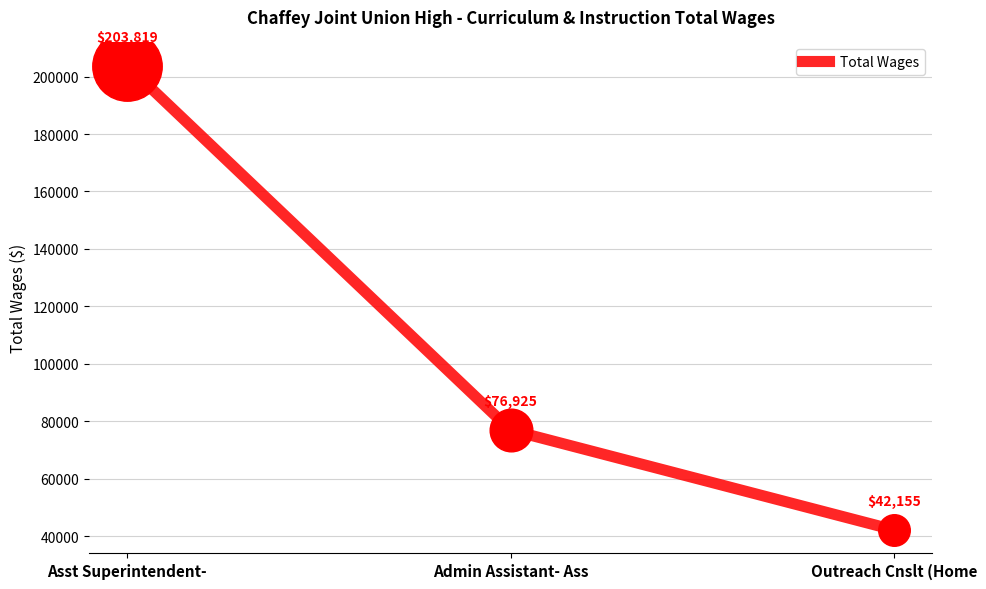

What is the ratio of the value at Admin Assistant- Ass to the value at Outreach Cnslt (Home?

1.8